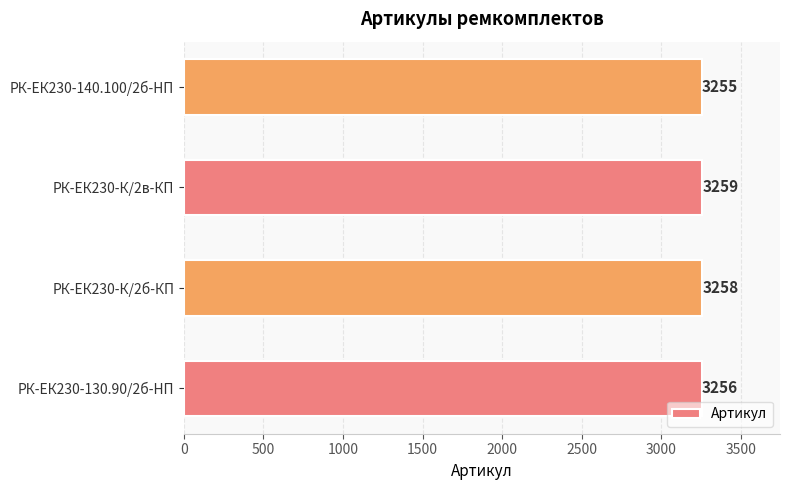

Are the bars grouped side by side (vs. stacked)?

No